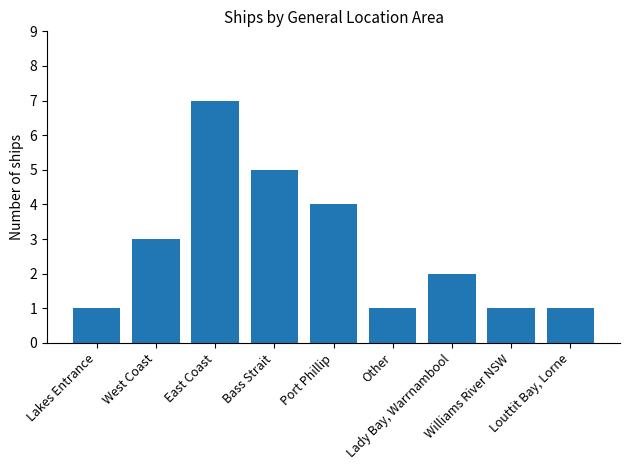

How many series are shown in this chart?

1